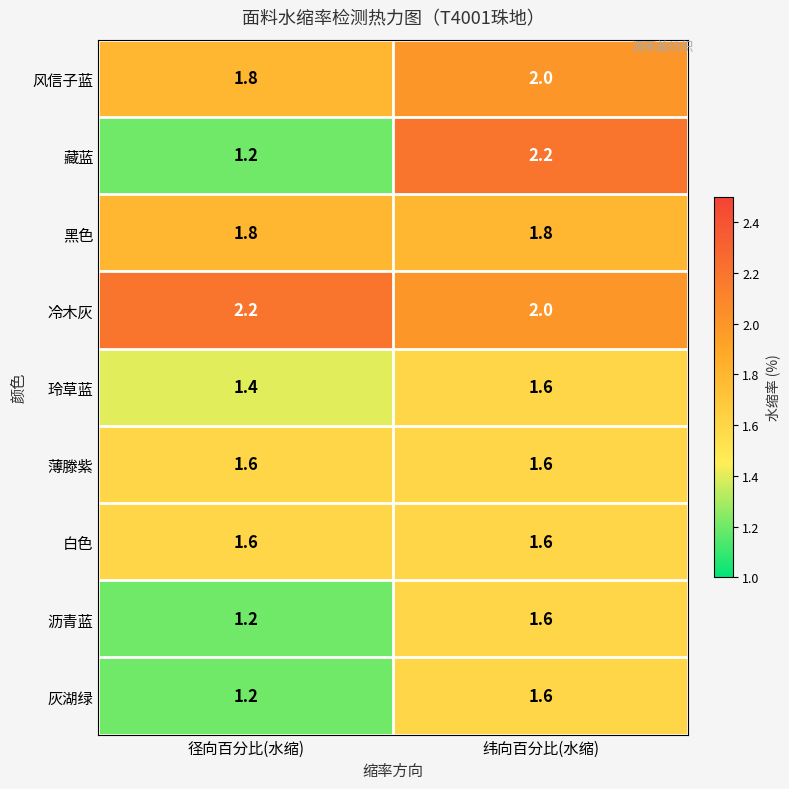

What is the greatest value displayed?

2.2